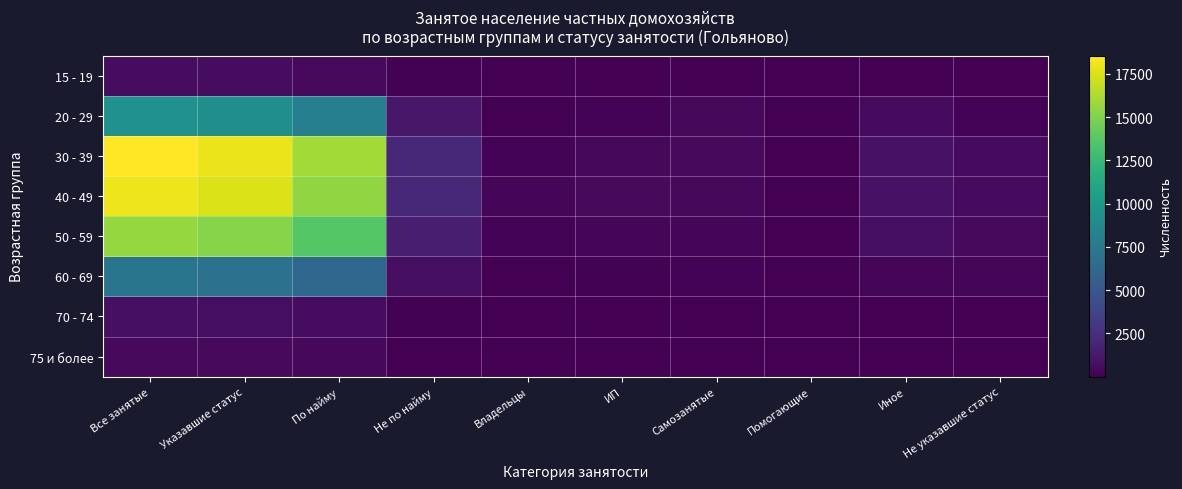

Which category has the highest value across all series?

Все занятые